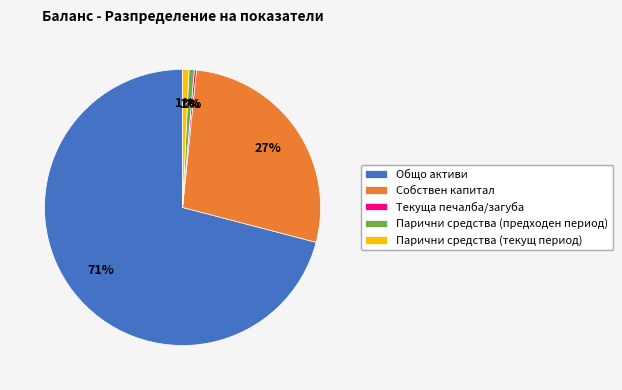

Is there a majority slice in this chart?

Yes